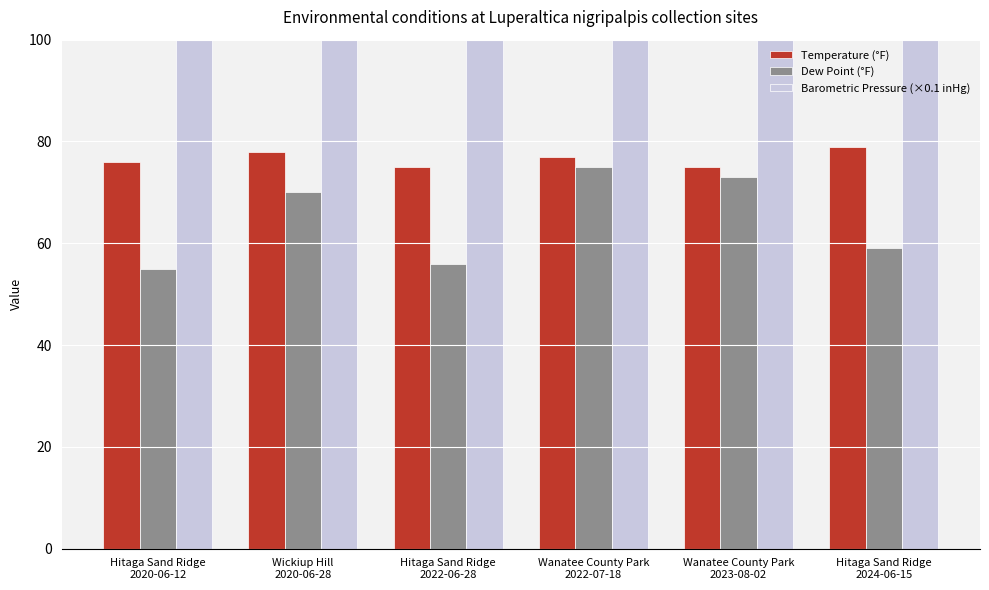

How many distinct data groups are displayed?

3